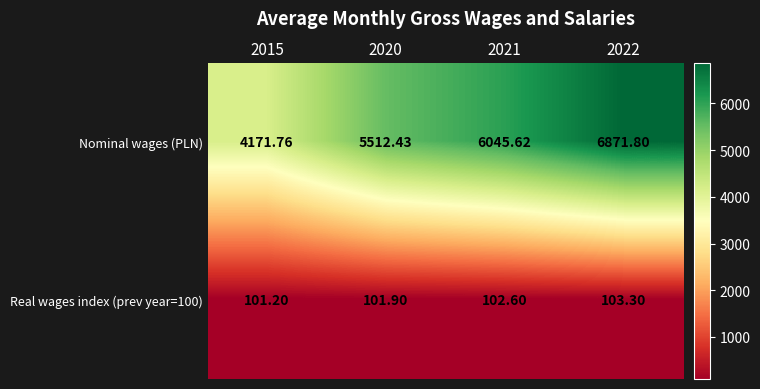

Which series changed the most between 2015 and 2021?

Nominal wages (PLN)